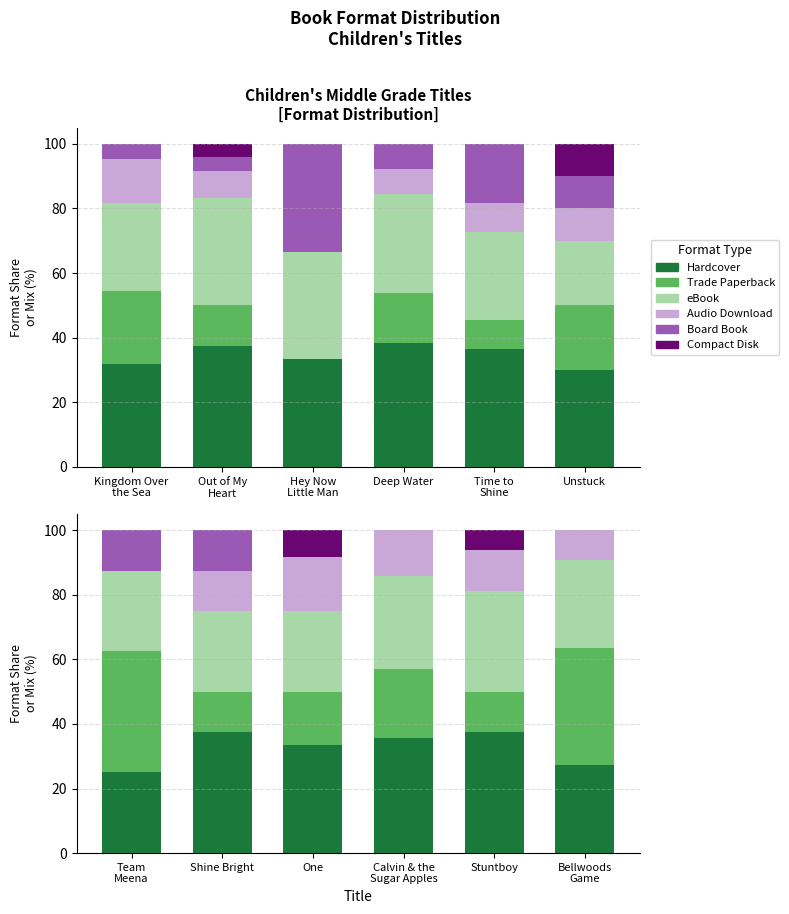

At which label does Trade Paperback first exceed 21?

Team Meena